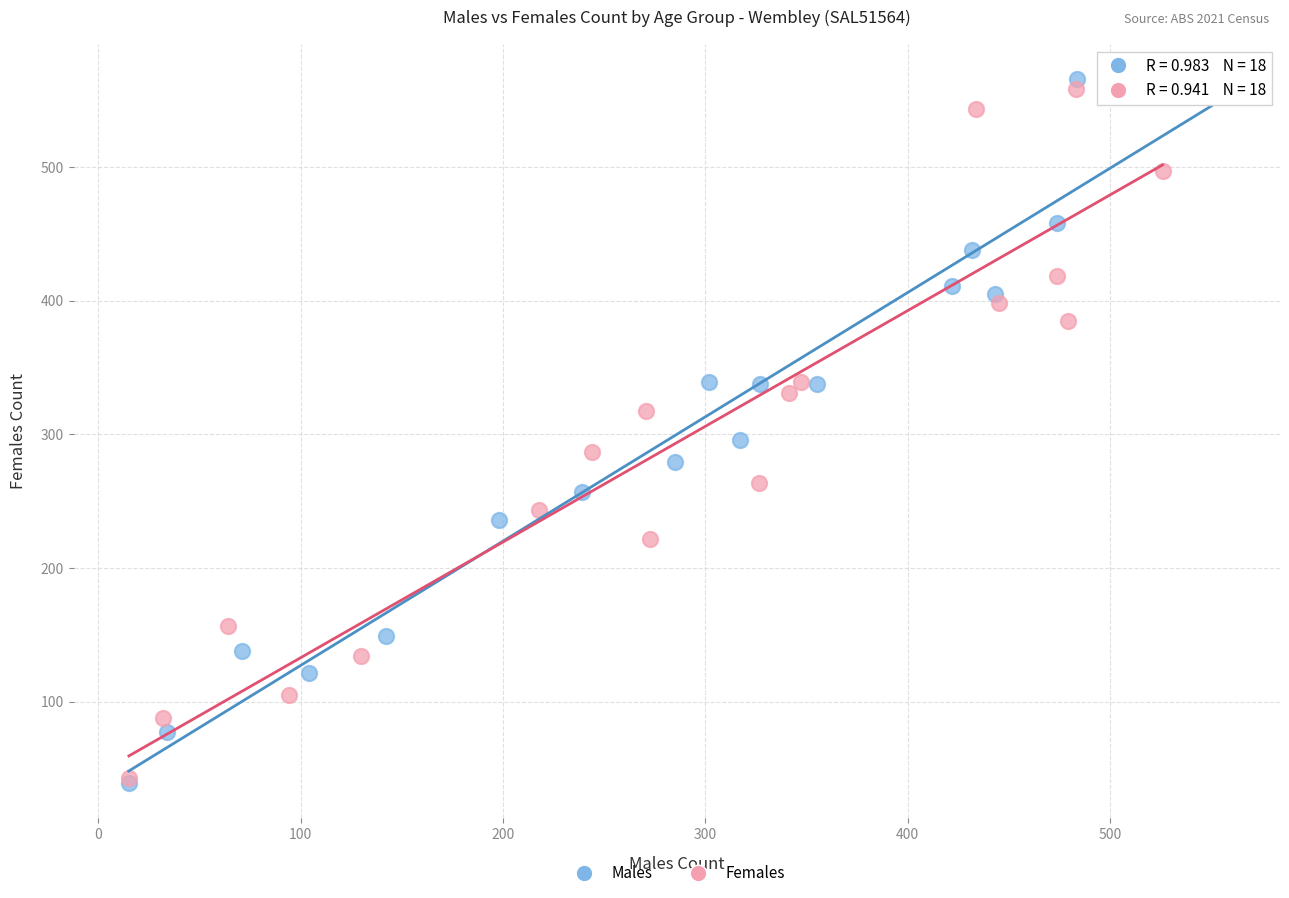

What are all the series names shown in the legend?

Males, Females